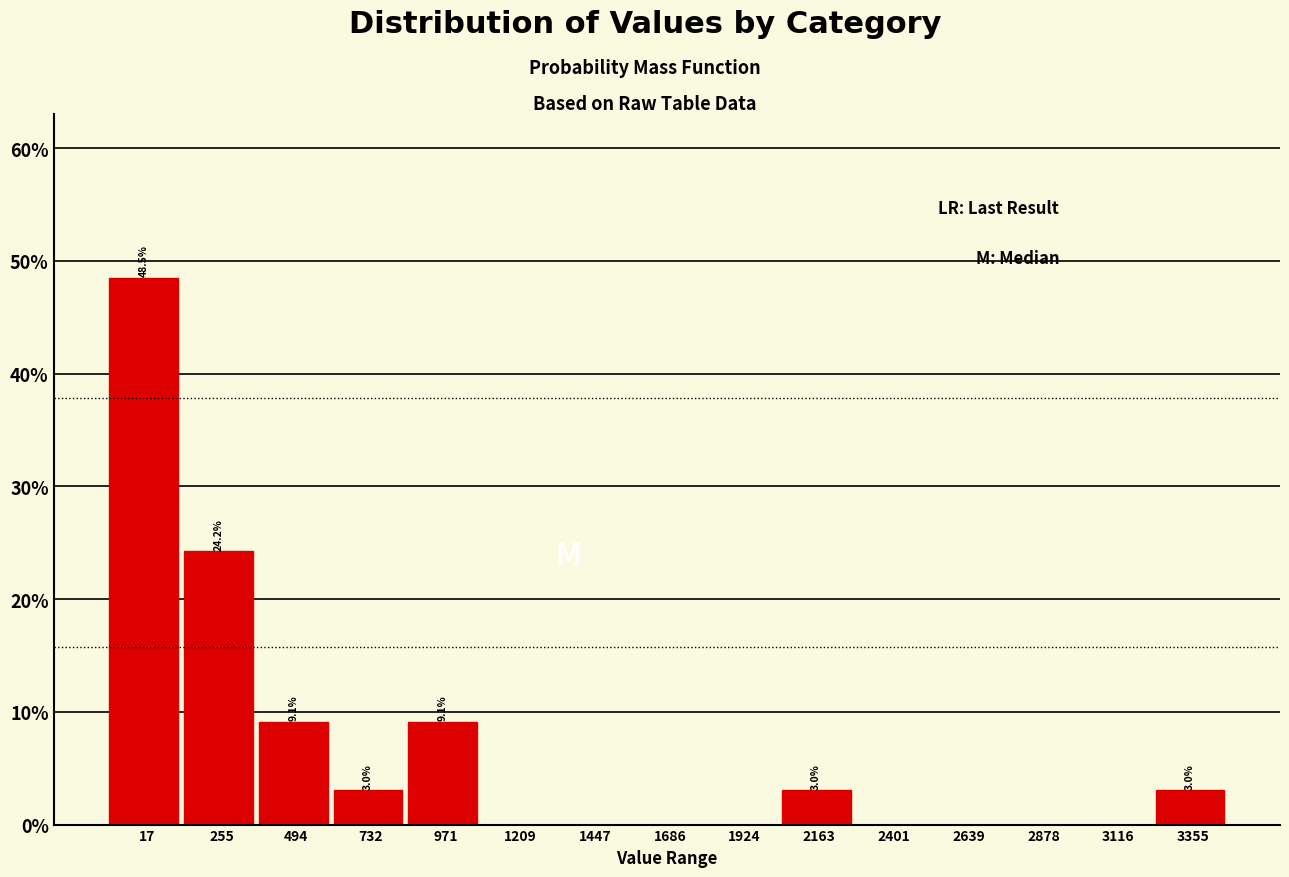

Reading left to right, extract all data points from this chart.

17=48.5	255=24.2	494=9.1	732=3.0	971=9.1	1209=0.0	1447=0.0	1686=0.0	1924=0.0	2163=3.0	2401=0.0	2639=0.0	2878=0.0	3116=0.0	3355=3.0